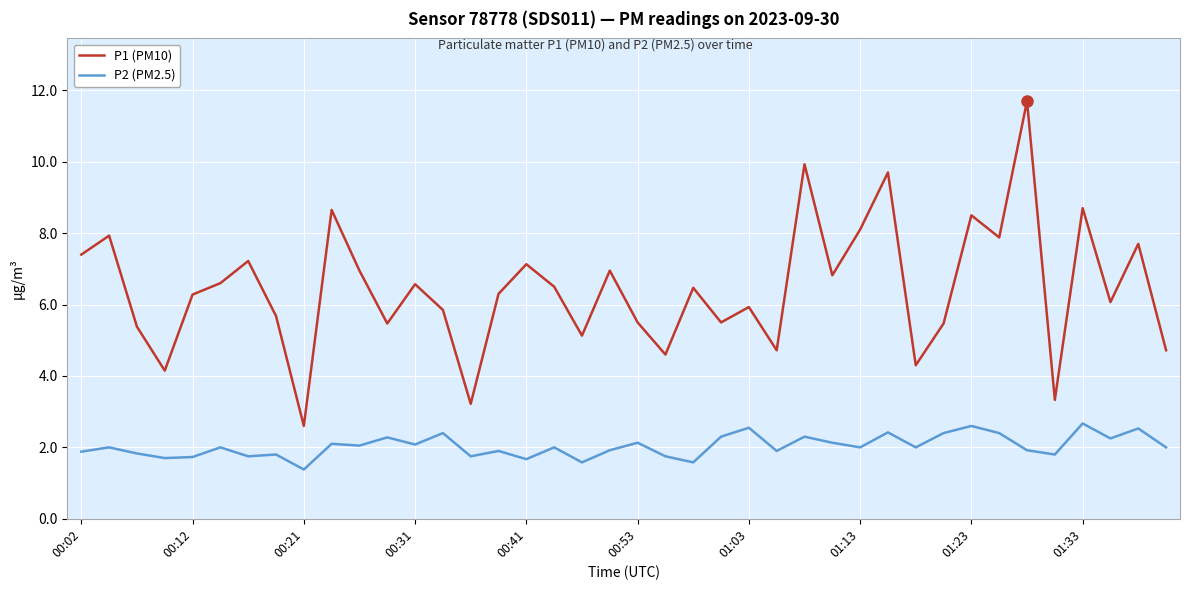

List the series in order of their overall mean, lowest first.

P2 (PM2.5), P1 (PM10)